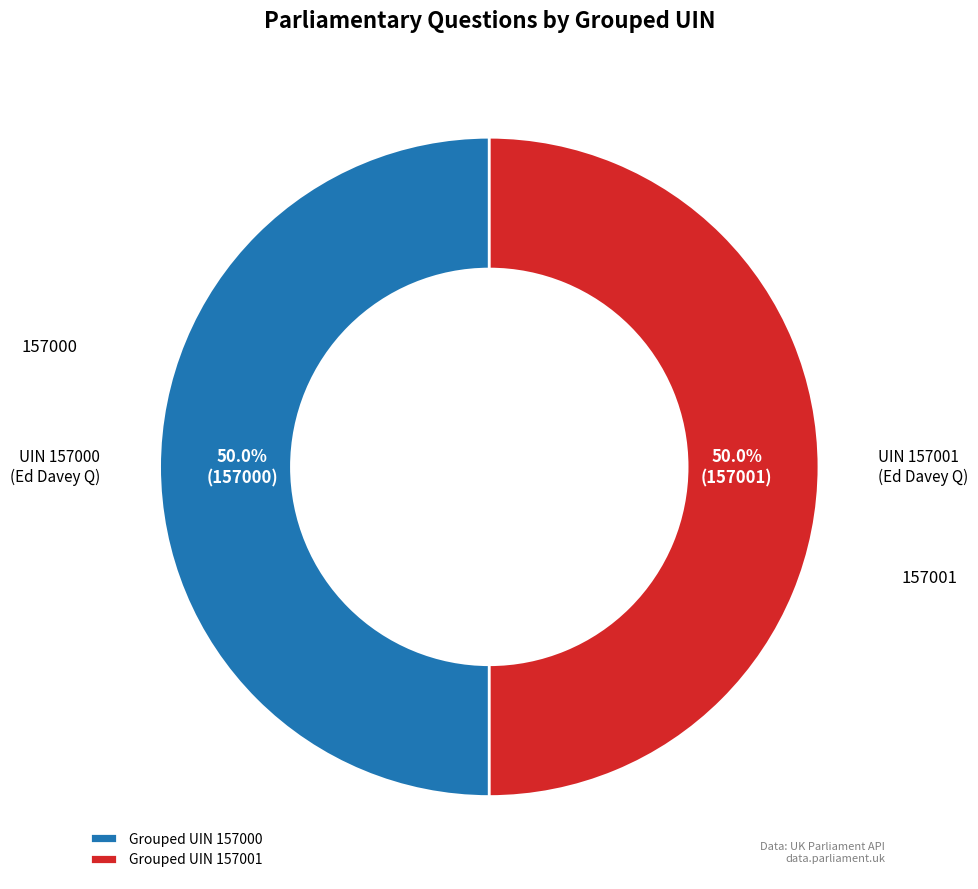

What portion of the pie excludes Grouped UIN 157001?

50.0%